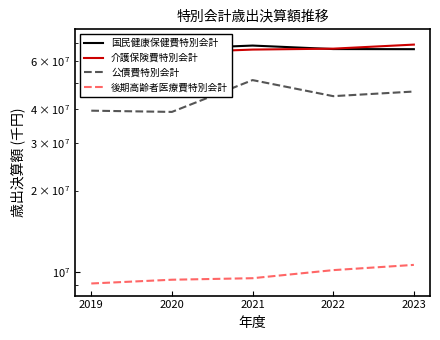

Reading right to left, extract all data points from this chart.

国民健康保健費特別会計: 2023=66513449	2022=66577602	2021=68585559	2020=66764490	2019=71033486
介護保険費特別会計: 2023=69147621	2022=66807420	2021=66286634	2020=64608231	2019=62554059
公債費特別会計: 2023=46409027	2022=44620529	2021=51142591	2020=39029345	2019=39438885
後期高齢者医療費特別会計: 2023=10637894	2022=10174533	2021=9499713	2020=9377911	2019=9083504